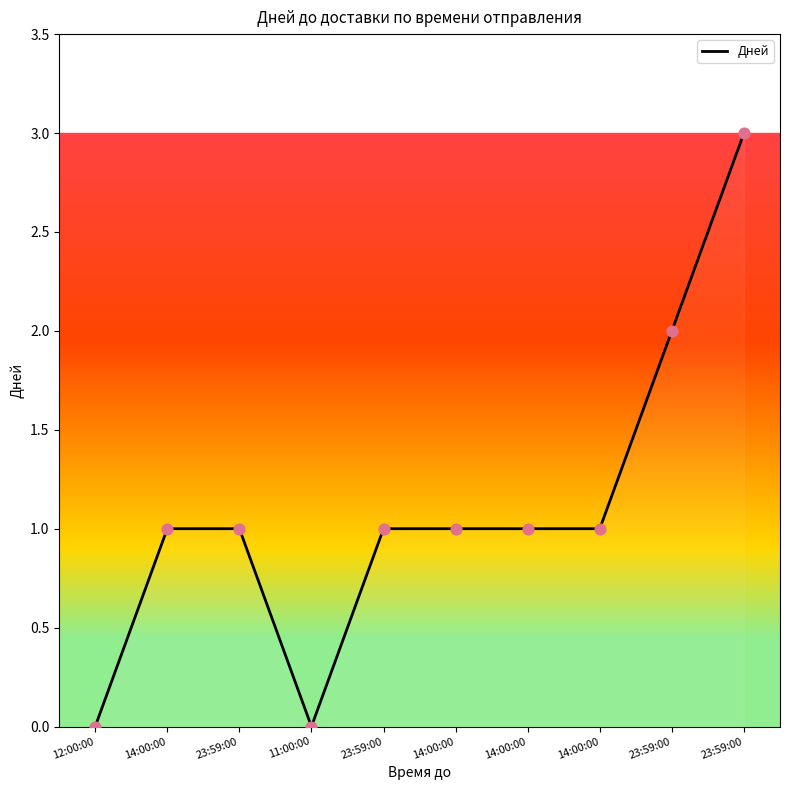

What is the change in value from 14:00:00 to 23:59:00?

+1